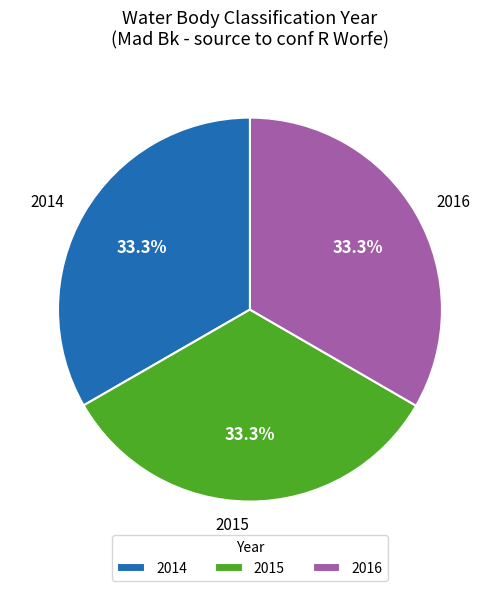

To the nearest percent, what percentage of the pie is 2016?

33%